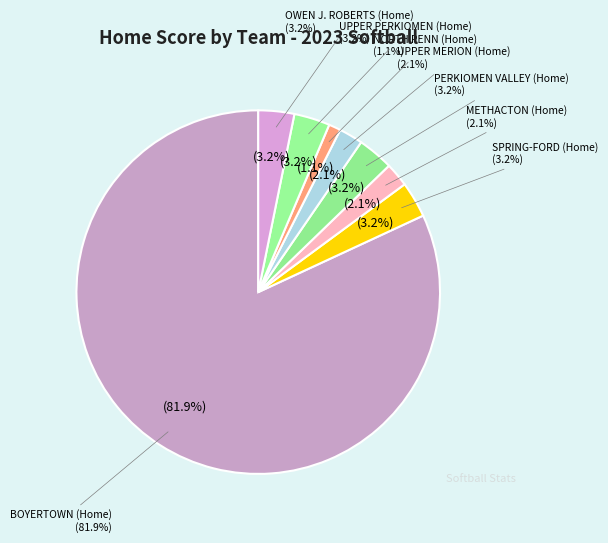

The NORTH PENN (Home) slice represents 1% of the pie. True or false?

True